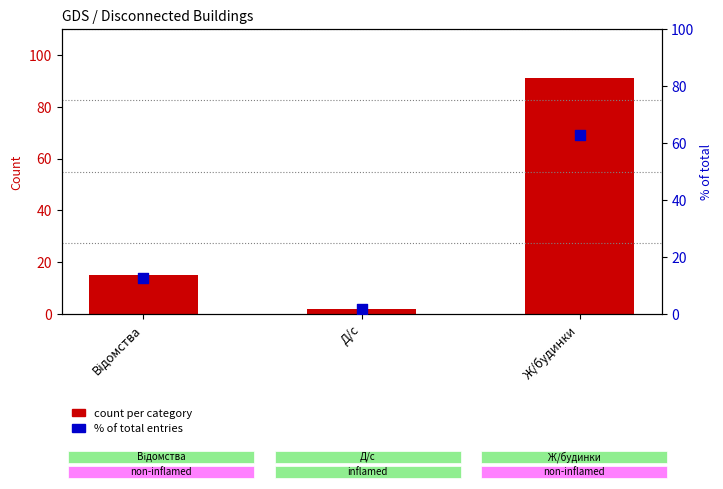

What are all the series names shown in the legend?

count per category, % of total entries